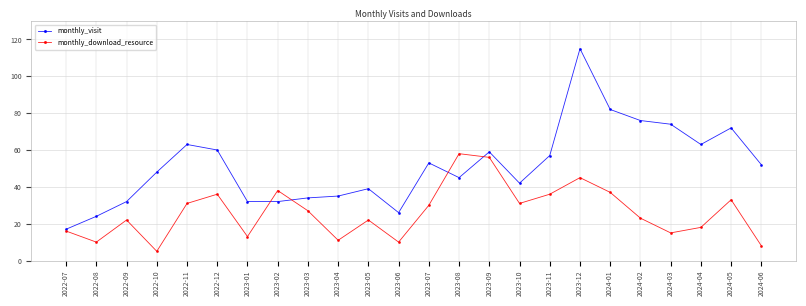

What is the average value of the monthly_download_resource series?

26